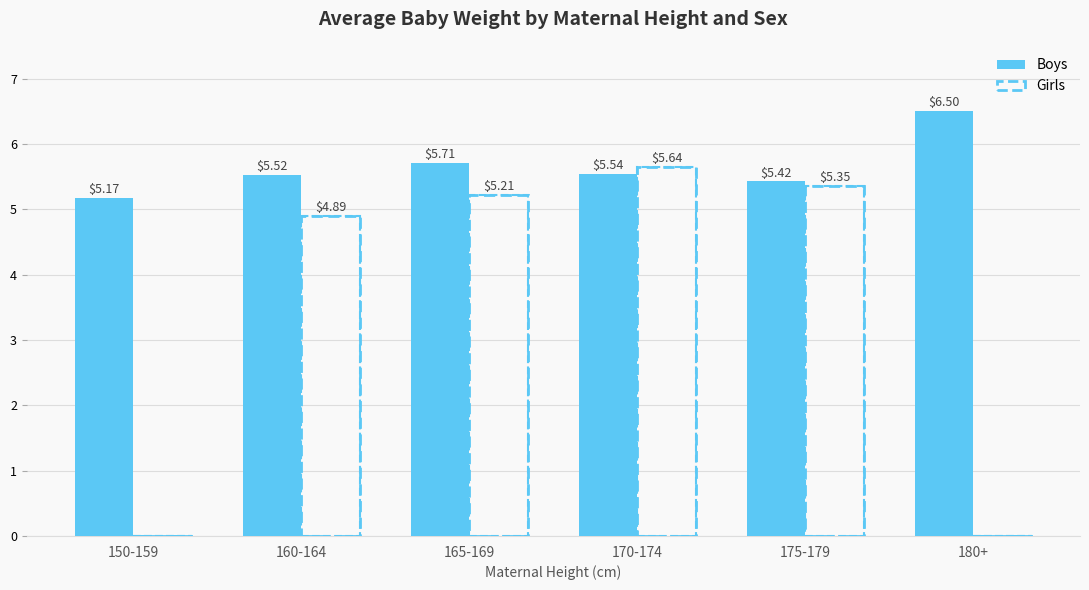

How many categories are shown in the chart?

6